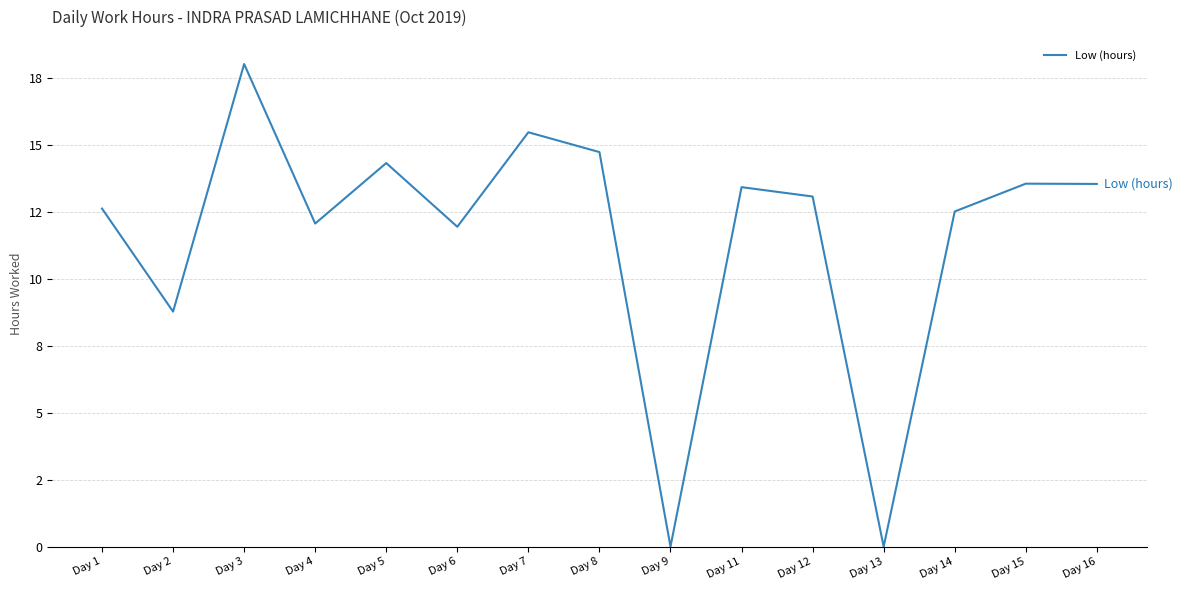

The value at Day 12 is 13.1. True or false?

True